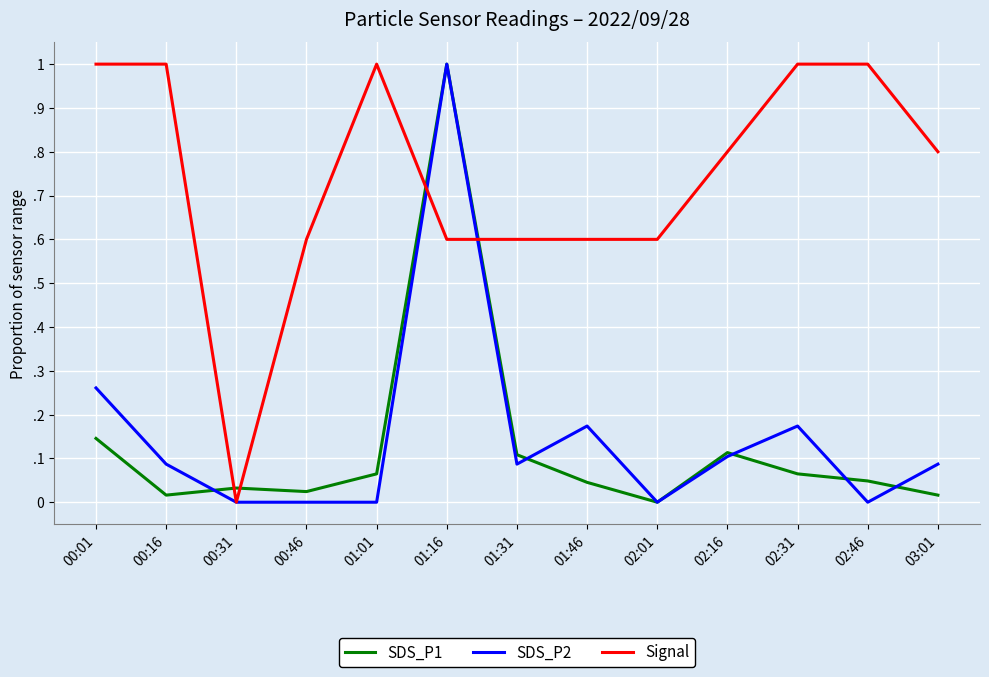

What is the spread (max minus min) of values at 01:01?

1.0